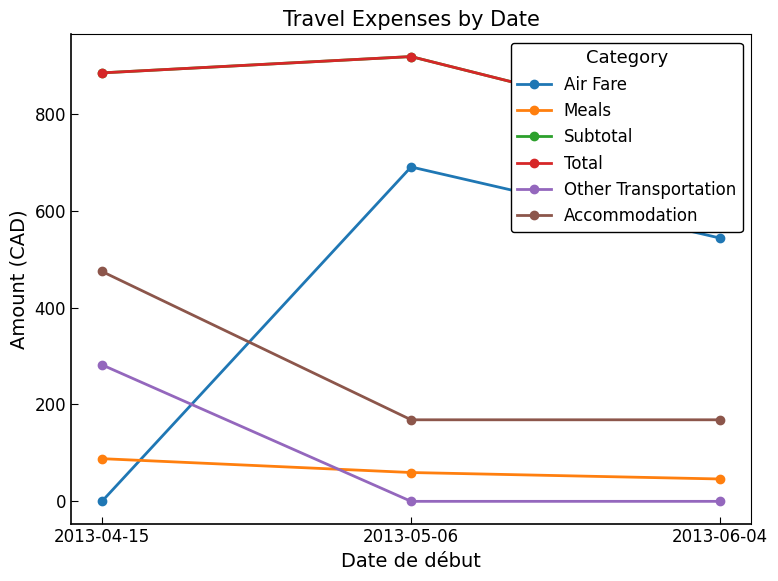

What is the label of the 2nd point from the left?

2013-05-06